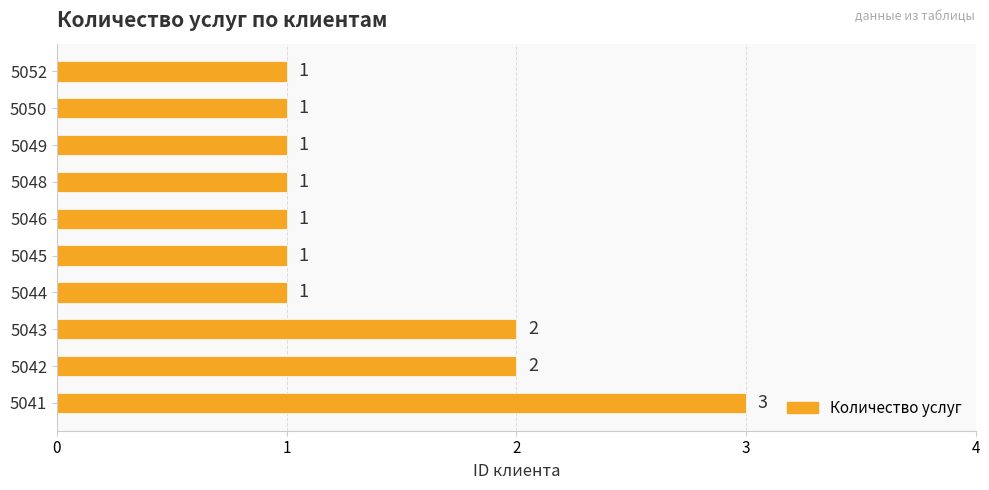

What is the sum of all values?

14